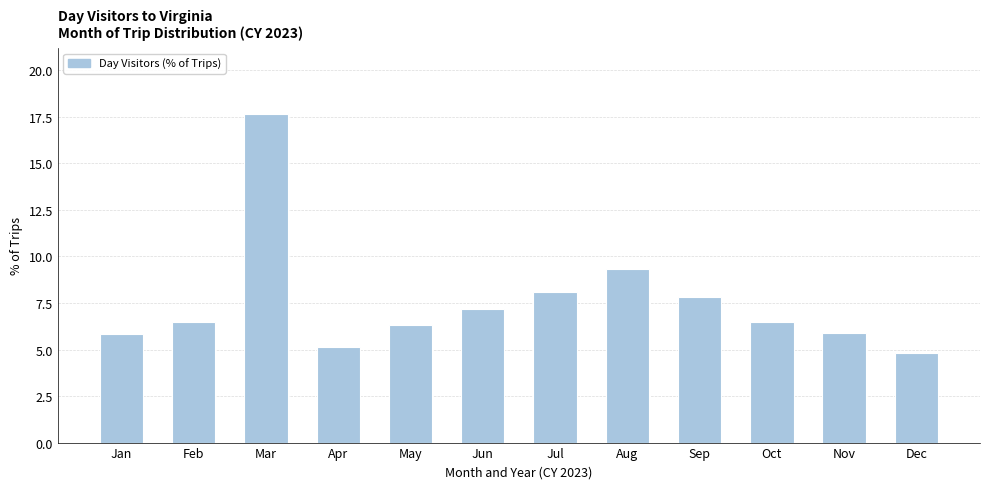

Reading left to right, transcribe all the data shown in this chart.

5.8	6.5	17.7	5.1	6.3	7.2	8.1	9.3	7.8	6.5	5.9	4.8